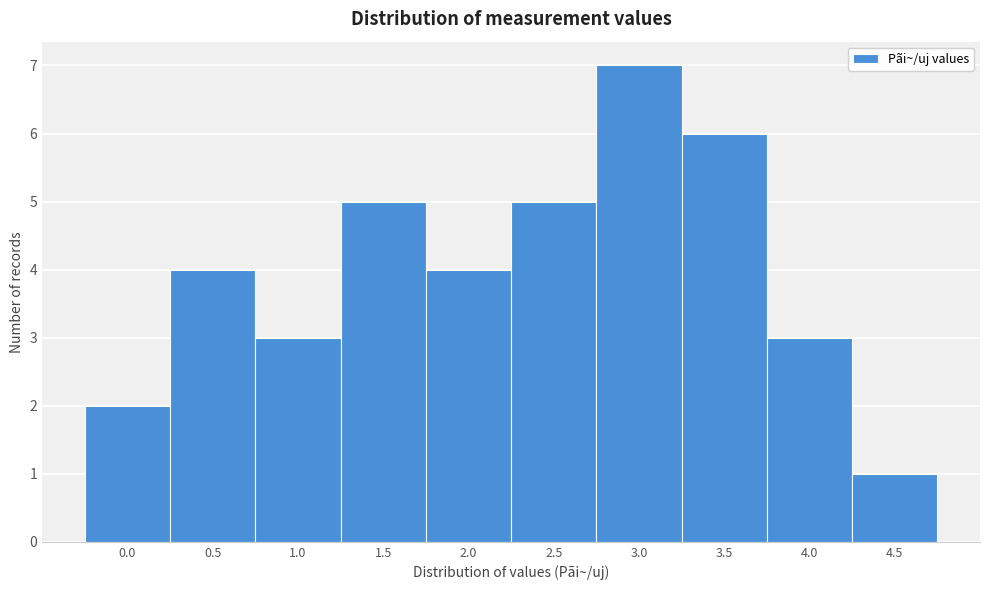

Reading right to left, what are all the values shown in this chart?

4.5=1	4.0=3	3.5=6	3.0=7	2.5=5	2.0=4	1.5=5	1.0=3	0.5=4	0.0=2